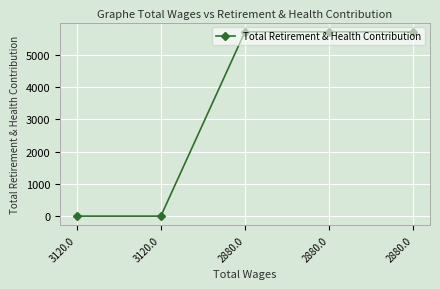

True or false: there are more than 2 points higher than both neighbors.

False